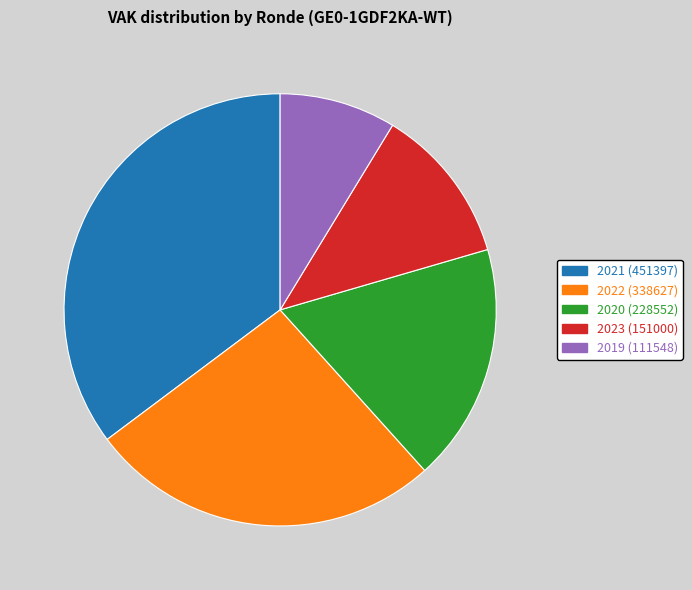

Is there a majority slice in this chart?

No